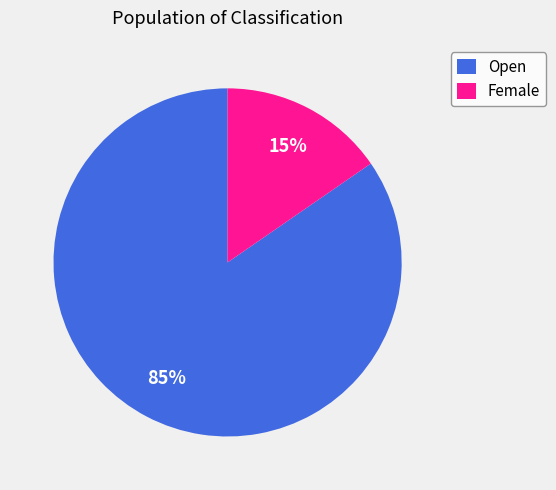

Combined, do Female and Open account for over 50%?

Yes